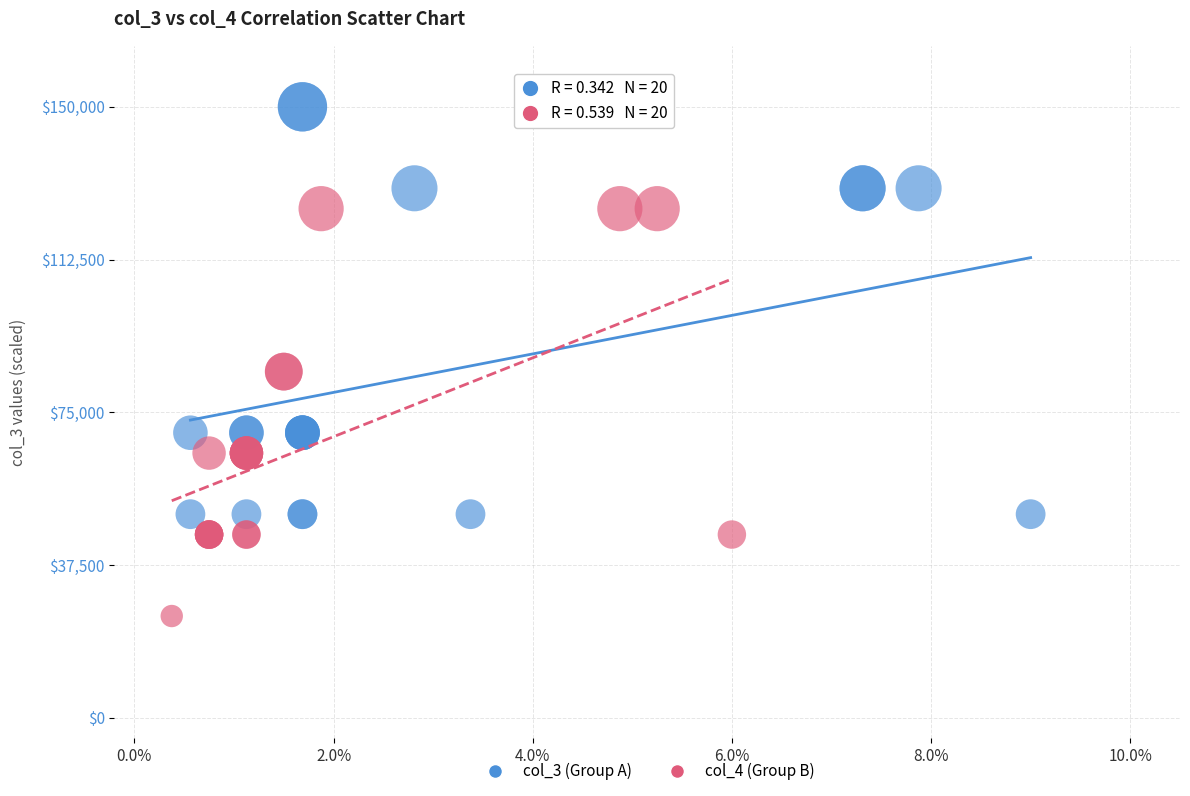

Which series contains the lowest Y value?

col_4 (Group B)